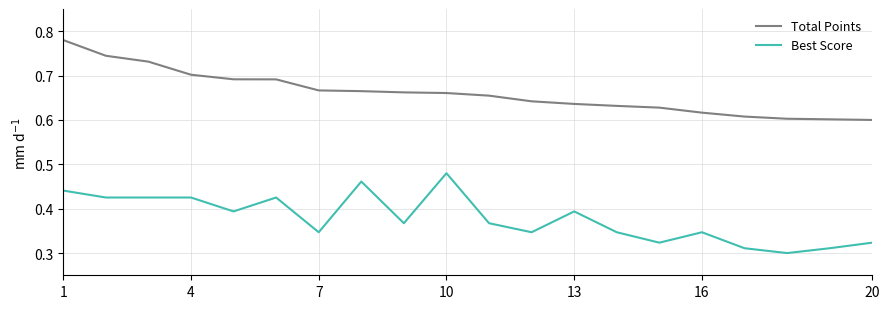

List the series in order of their overall mean, lowest first.

Best Score, Total Points